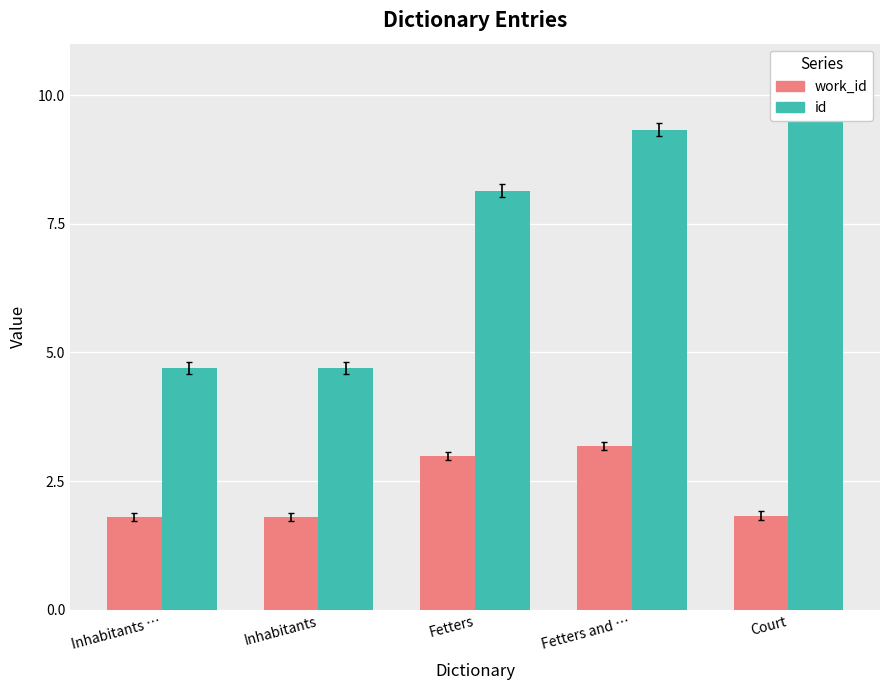

What is the difference between the second highest and second lowest values in the work_id series?

1.2